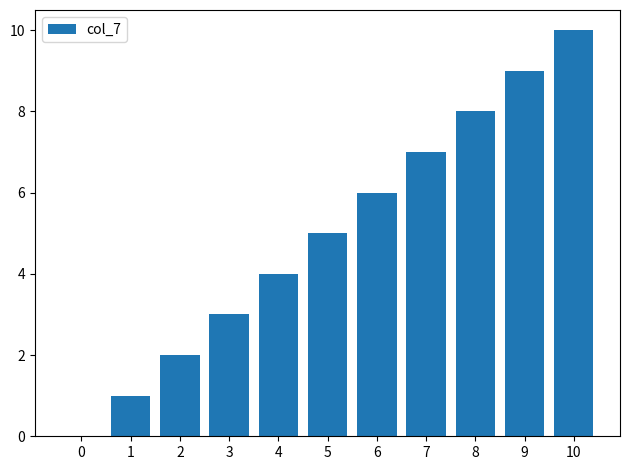

What is the difference between the values at 8 and 2?

6